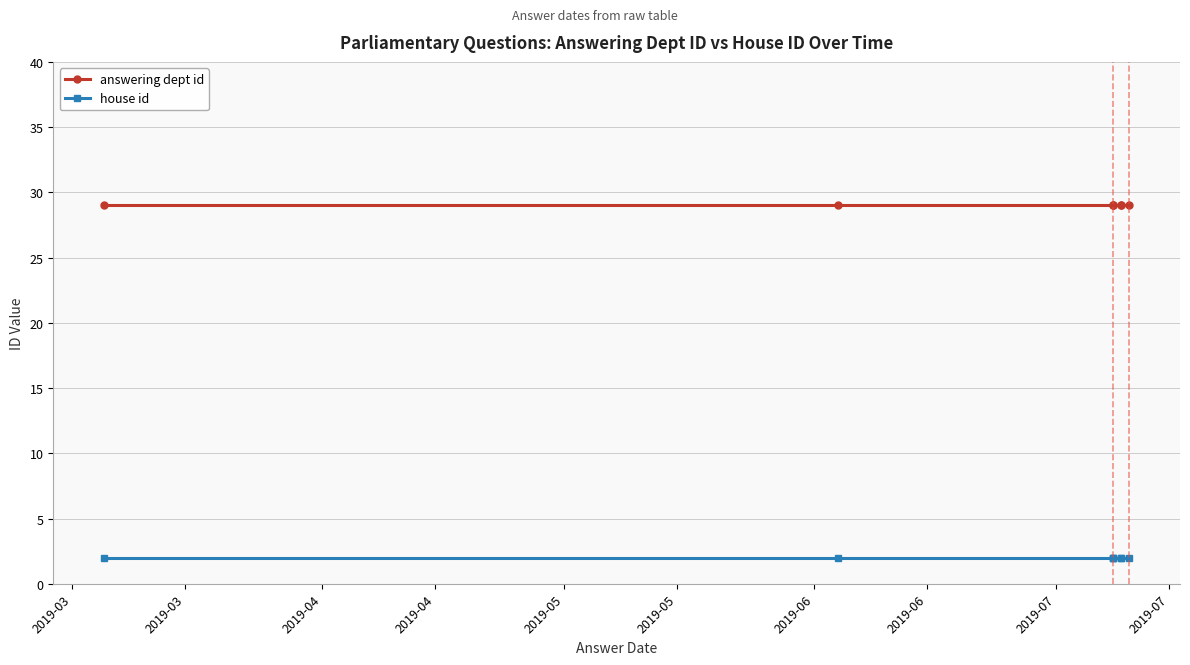

Which label corresponds to the smallest value in the chart?

2019-03